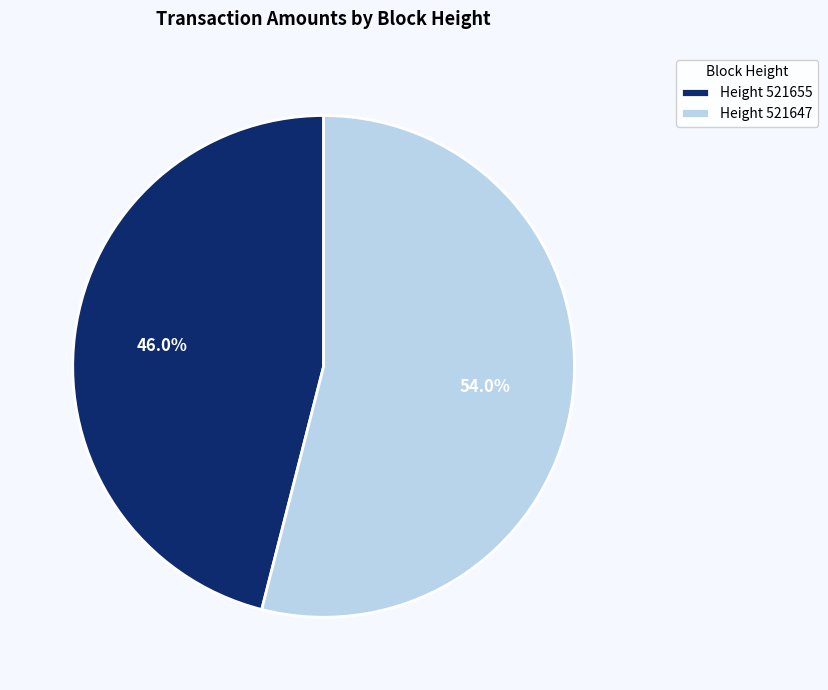

Does Height 521647 account for over 50% of the chart?

Yes